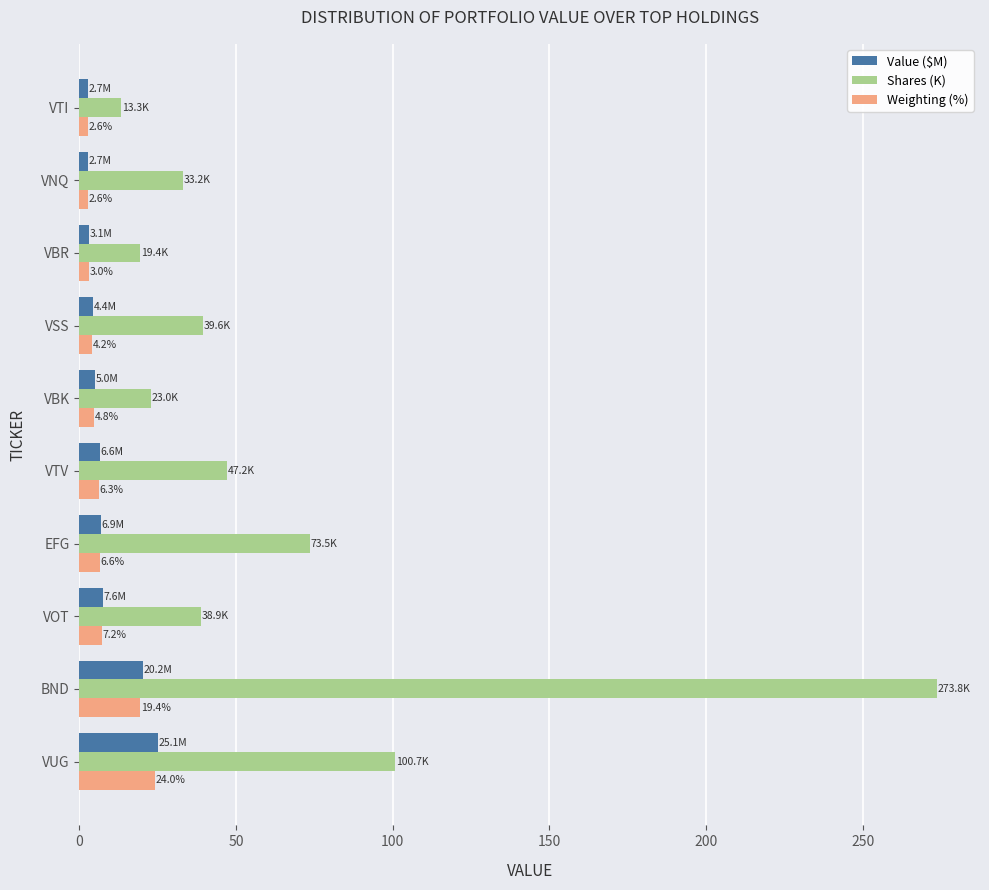

At which category is the sum across all series the highest?

BND